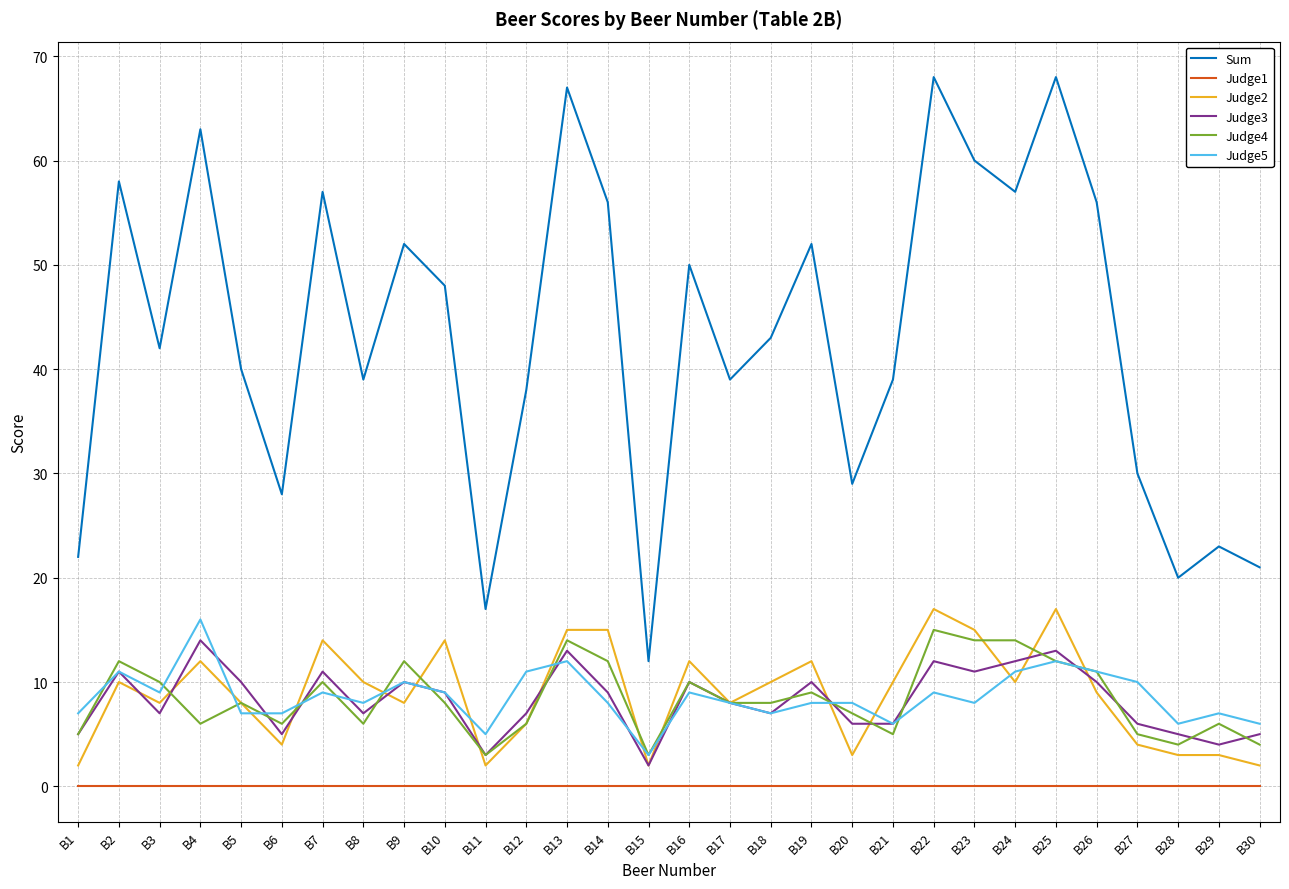

Reading right to left, what are all the values shown in this chart?

Sum: B30=21	B29=23	B28=20	B27=30	B26=56	B25=68	B24=57	B23=60	B22=68	B21=39	B20=29	B19=52	B18=43	B17=39	B16=50	B15=12	B14=56	B13=67	B12=38	B11=17	B10=48	B9=52	B8=39	B7=57	B6=28	B5=40	B4=63	B3=42	B2=58	B1=22
Judge1: B30=0	B29=0	B28=0	B27=0	B26=0	B25=0	B24=0	B23=0	B22=0	B21=0	B20=0	B19=0	B18=0	B17=0	B16=0	B15=0	B14=0	B13=0	B12=0	B11=0	B10=0	B9=0	B8=0	B7=0	B6=0	B5=0	B4=0	B3=0	B2=0	B1=0
Judge2: B30=2	B29=3	B28=3	B27=4	B26=9	B25=17	B24=10	B23=15	B22=17	B21=10	B20=3	B19=12	B18=10	B17=8	B16=12	B15=2	B14=15	B13=15	B12=6	B11=2	B10=14	B9=8	B8=10	B7=14	B6=4	B5=8	B4=12	B3=8	B2=10	B1=2
Judge3: B30=5	B29=4	B28=5	B27=6	B26=10	B25=13	B24=12	B23=11	B22=12	B21=6	B20=6	B19=10	B18=7	B17=8	B16=10	B15=2	B14=9	B13=13	B12=7	B11=3	B10=9	B9=10	B8=7	B7=11	B6=5	B5=10	B4=14	B3=7	B2=11	B1=5
Judge4: B30=4	B29=6	B28=4	B27=5	B26=11	B25=12	B24=14	B23=14	B22=15	B21=5	B20=7	B19=9	B18=8	B17=8	B16=10	B15=3	B14=12	B13=14	B12=6	B11=3	B10=8	B9=12	B8=6	B7=10	B6=6	B5=8	B4=6	B3=10	B2=12	B1=5
Judge5: B30=6	B29=7	B28=6	B27=10	B26=11	B25=12	B24=11	B23=8	B22=9	B21=6	B20=8	B19=8	B18=7	B17=8	B16=9	B15=3	B14=8	B13=12	B12=11	B11=5	B10=9	B9=10	B8=8	B7=9	B6=7	B5=7	B4=16	B3=9	B2=11	B1=7